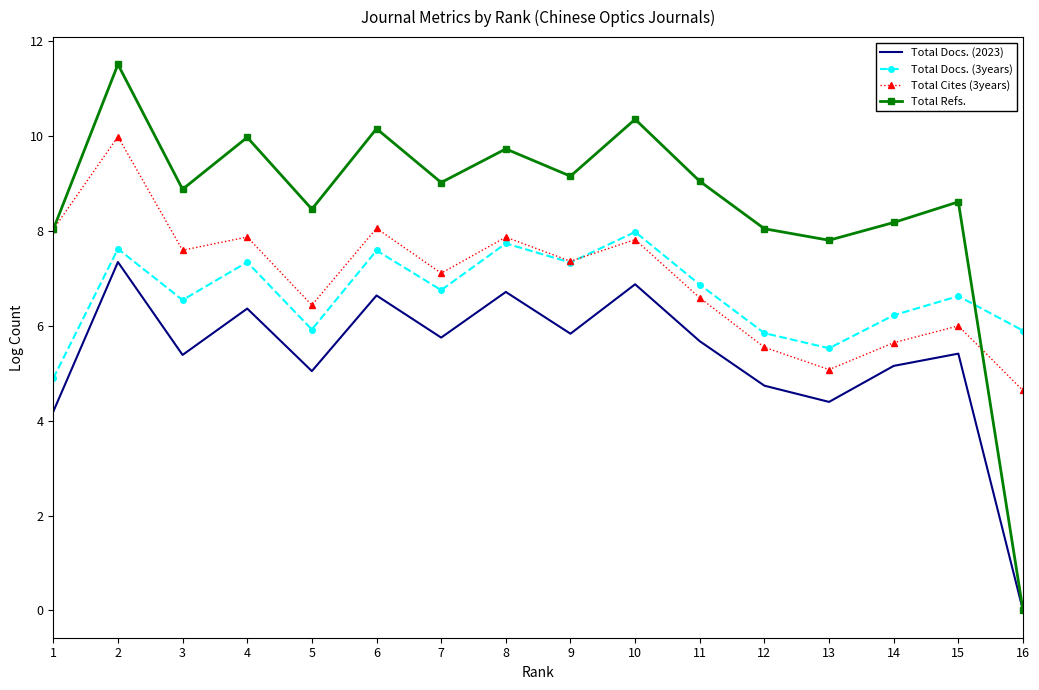

Where is the first local maximum for Total Docs. (3years)?

2